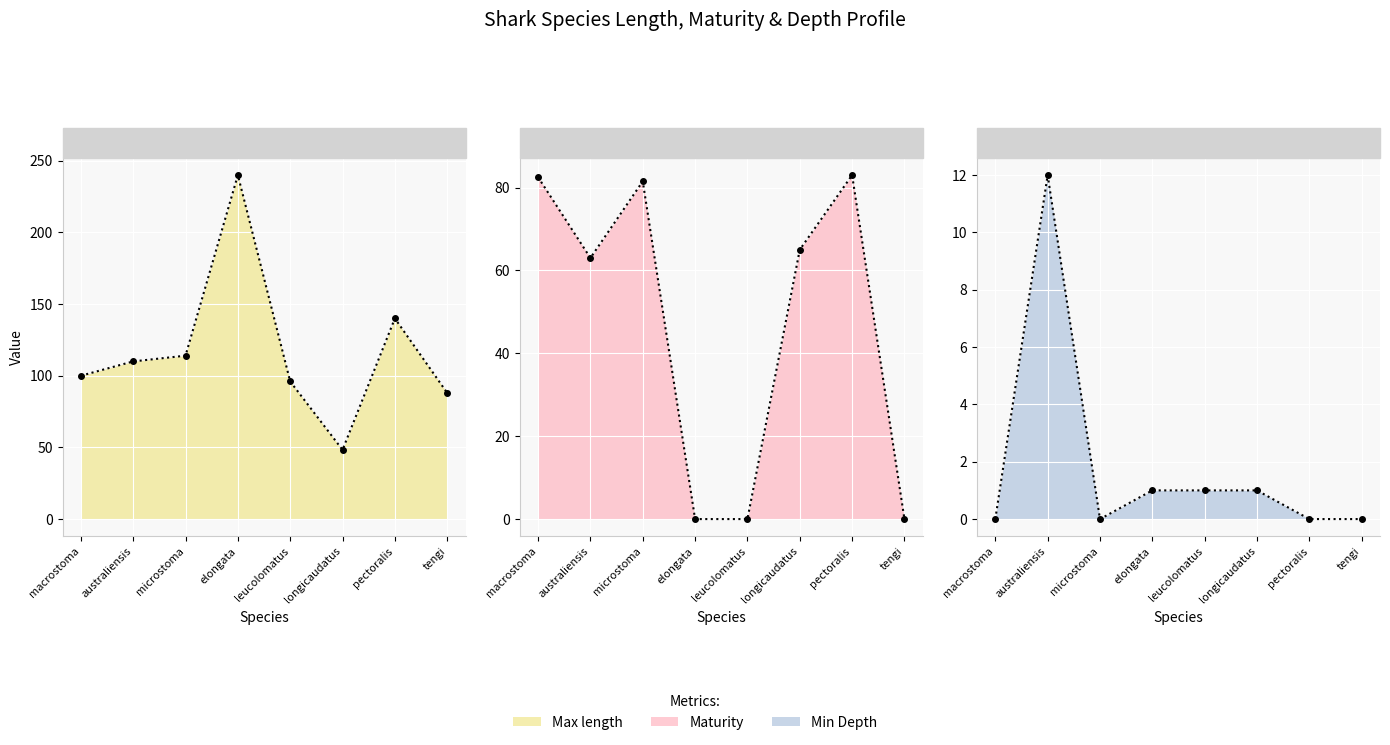

Reading left to right, extract all data points from this chart.

Max length: macrostoma=100.0	australiensis=110.0	microstoma=114.0	elongata=240.0	leucolomatus=96.0	longicaudatus=48.3	pectoralis=140.0	tengi=88.0
Maturity: macrostoma=82.5	australiensis=63.0	microstoma=81.5	elongata=0.0	leucolomatus=0.0	longicaudatus=65.0	pectoralis=83.0	tengi=0.0
Min Depth: macrostoma=0.0	australiensis=12.0	microstoma=0.0	elongata=1.0	leucolomatus=1.0	longicaudatus=1.0	pectoralis=0.0	tengi=0.0